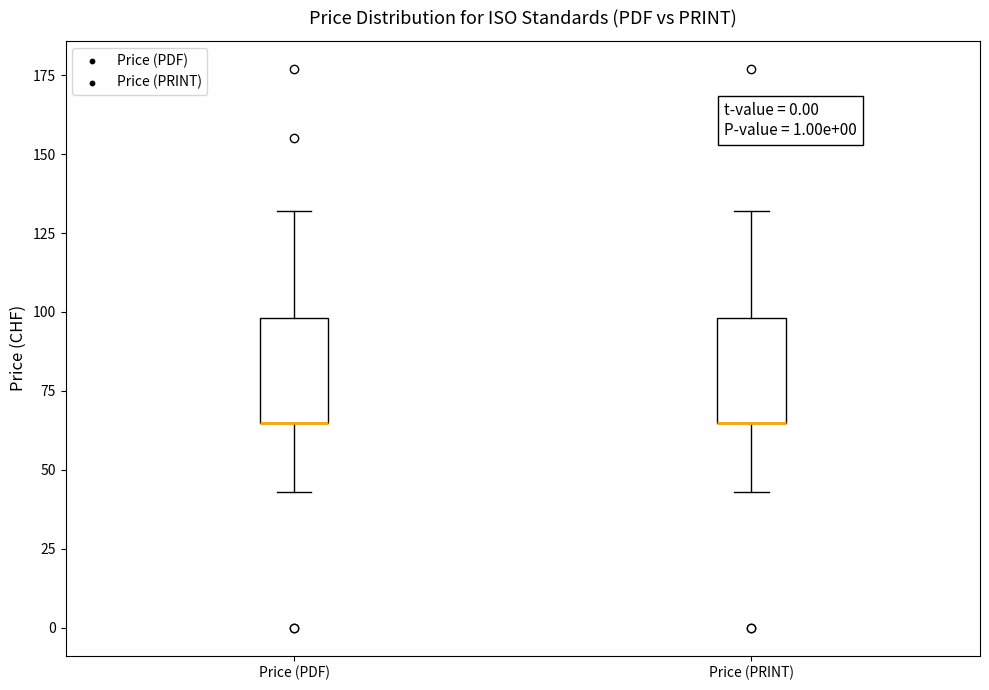

Reading left to right, transcribe this box plot: for each box, give where its median line is, the range the box spans, and where its two whiskers end, as read against the y-axis. The values are not printed on the chart, so give them approximately, as read against the axis.

Price (PDF): median 65 (drawn on the box's lower edge), box 65 to 100, whiskers 45 to 130
Price (PRINT): median 65 (drawn on the box's lower edge), box 65 to 100, whiskers 45 to 130